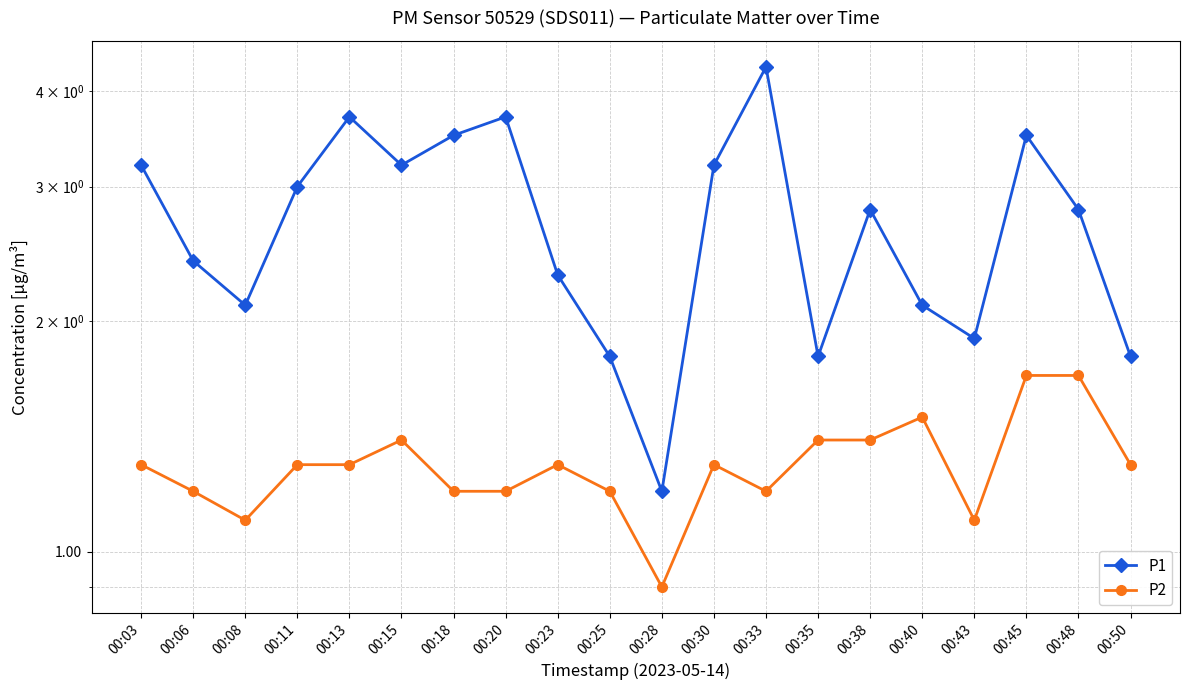

Which label corresponds to the largest value in the chart?

00:33